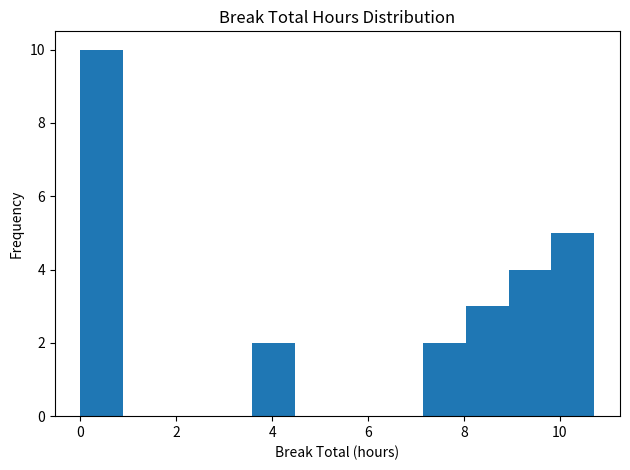

Reading left to right, list every bar in this chart as the range it spans on the x-axis followed by its height. Neither the bar edges nor the heights are printed on the chart, so give them approximately, as read against the axes.

0.0 to 0.8: 10
0.8 to 1.8: 0
1.8 to 2.6: 0
2.6 to 3.6: 0
3.6 to 4.4: 2
4.4 to 5.4: 0
5.4 to 6.2: 0
6.2 to 7.2: 0
7.2 to 8.0: 2
8.0 to 9.0: 3
9.0 to 9.8: 4
9.8 to 10.8: 5